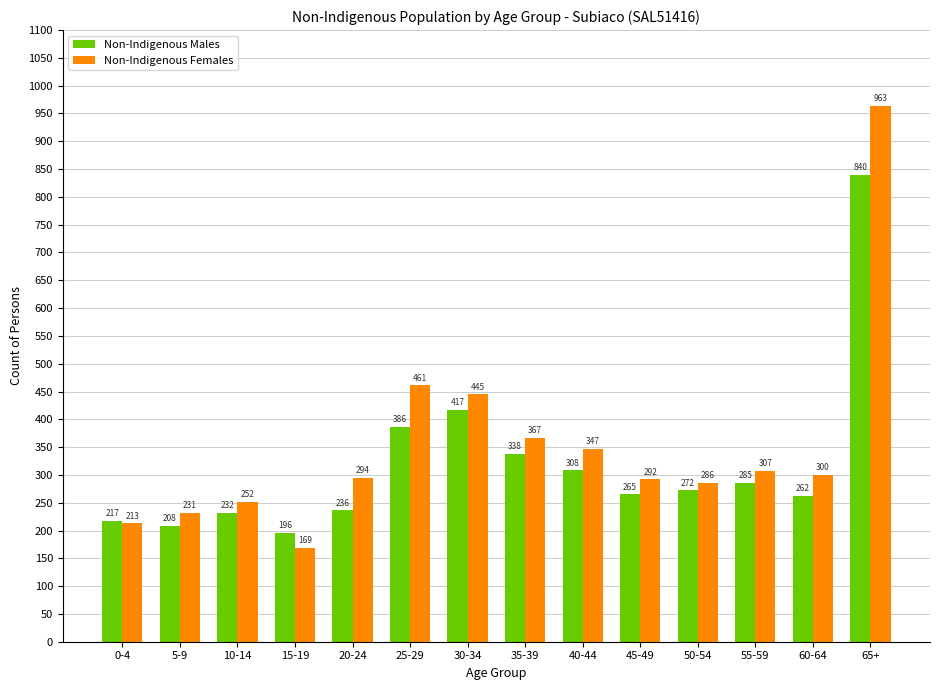

Reading left to right, extract all data points from this chart.

Non-Indigenous Males: 0-4=217	5-9=208	10-14=232	15-19=196	20-24=236	25-29=386	30-34=417	35-39=338	40-44=308	45-49=265	50-54=272	55-59=285	60-64=262	65+=840
Non-Indigenous Females: 0-4=213	5-9=231	10-14=252	15-19=169	20-24=294	25-29=461	30-34=445	35-39=367	40-44=347	45-49=292	50-54=286	55-59=307	60-64=300	65+=963